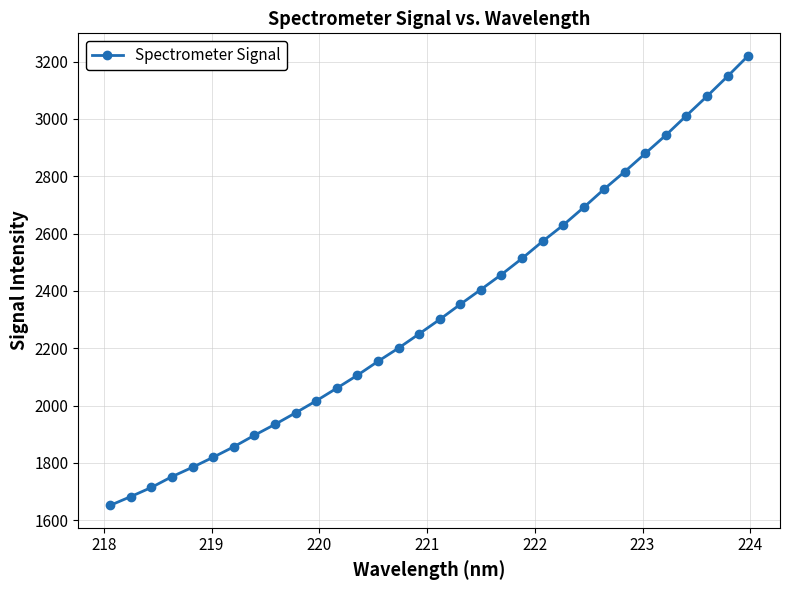

What is the smallest value displayed?

1652.4